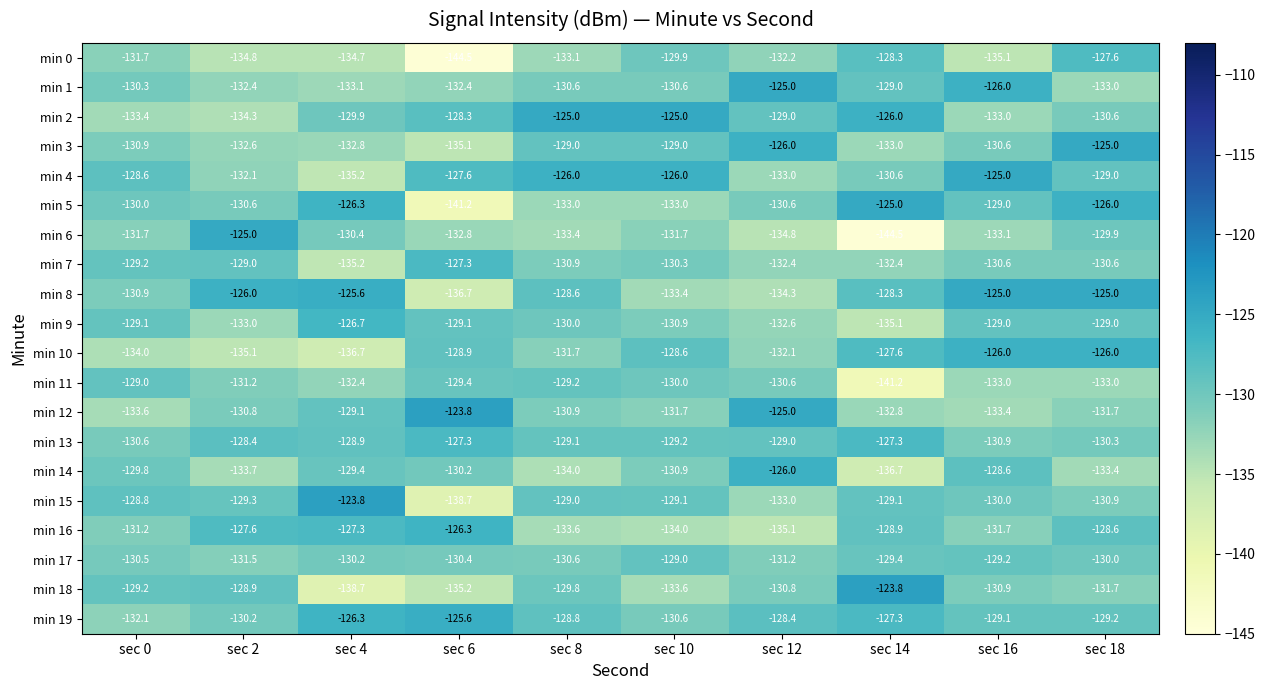

The min 16 series shows -196.7 at sec 6. True or false?

False